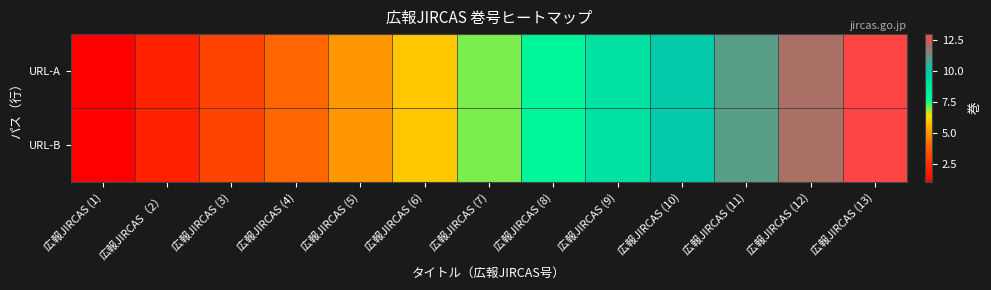

Which label corresponds to the largest value in the chart?

広報JIRCAS (13)